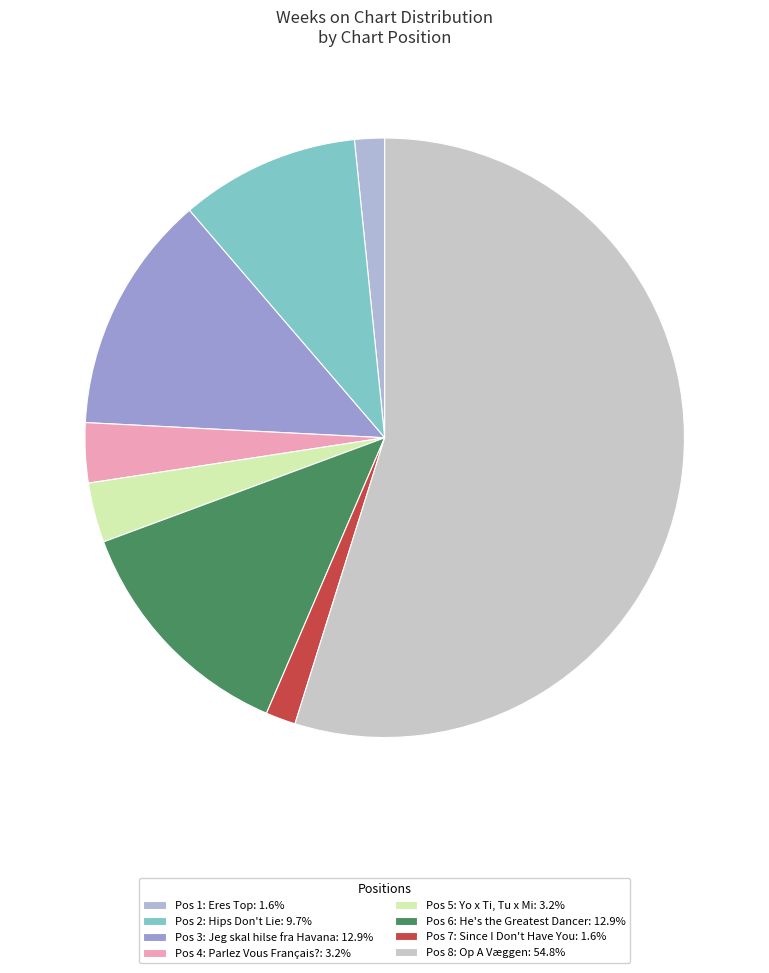

Count the number of slices in the pie.

8